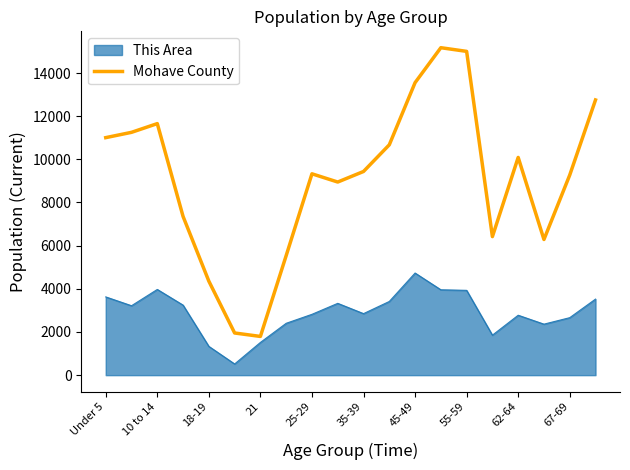

Which series has the largest total across all categories?

Mohave County